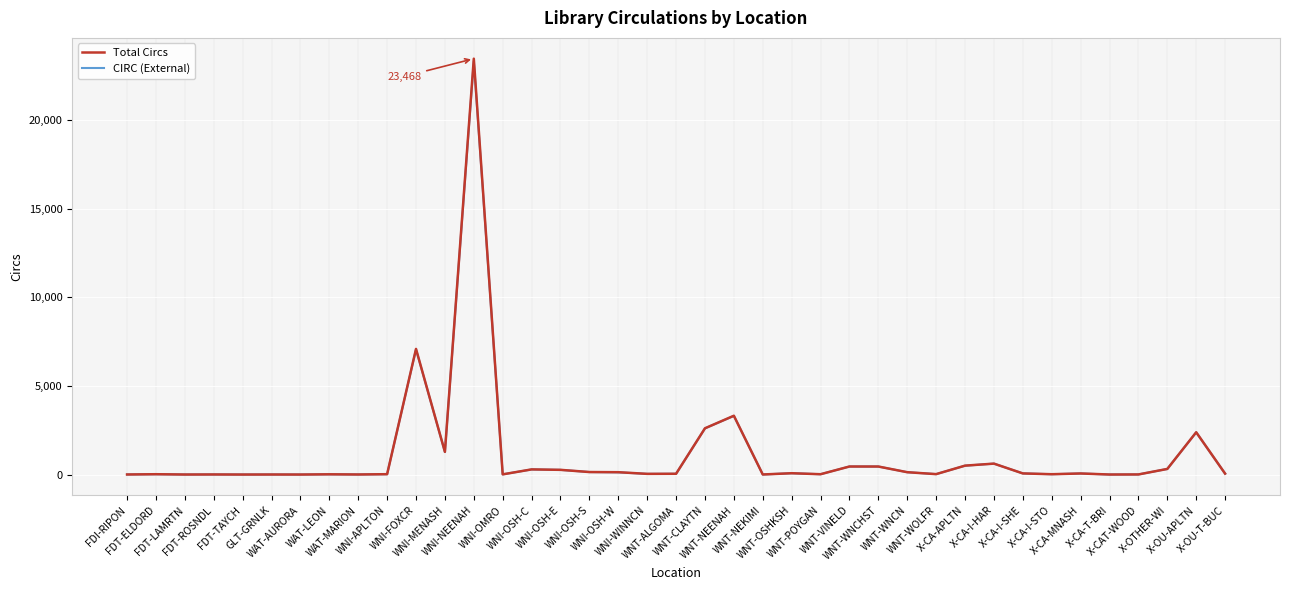

At how many categories does at least one series exceed 14126?

1